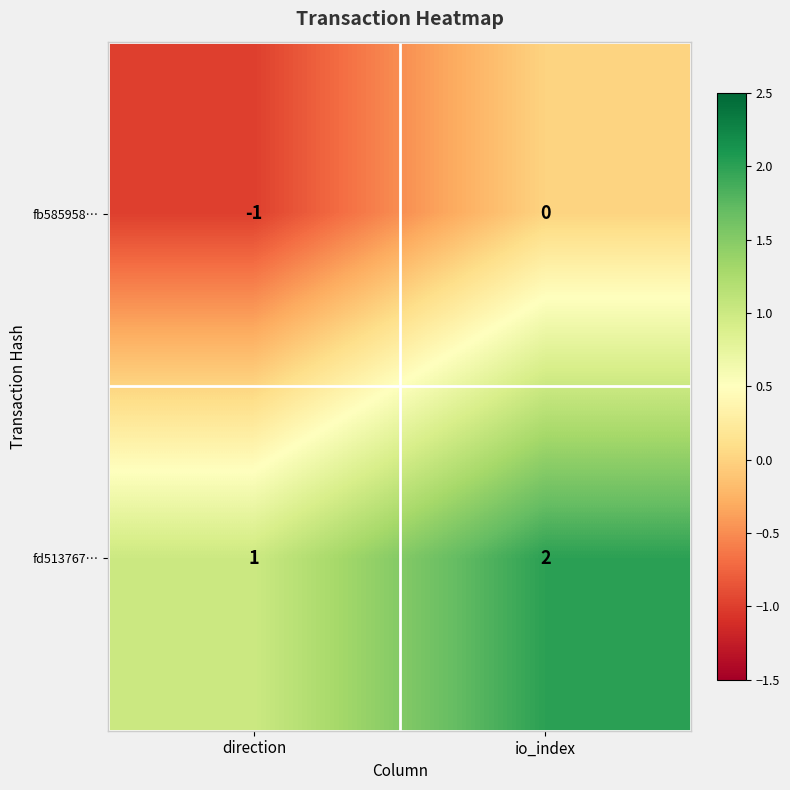

What is the sum of the fd513767… values at direction and io_index?

3